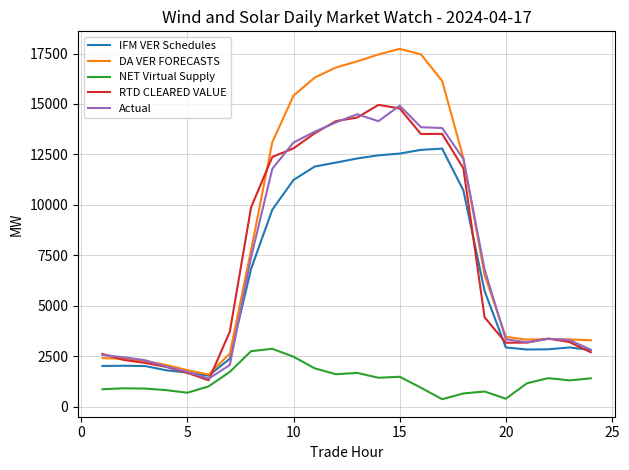

Which series has the widest spread of values?

DA VER FORECASTS